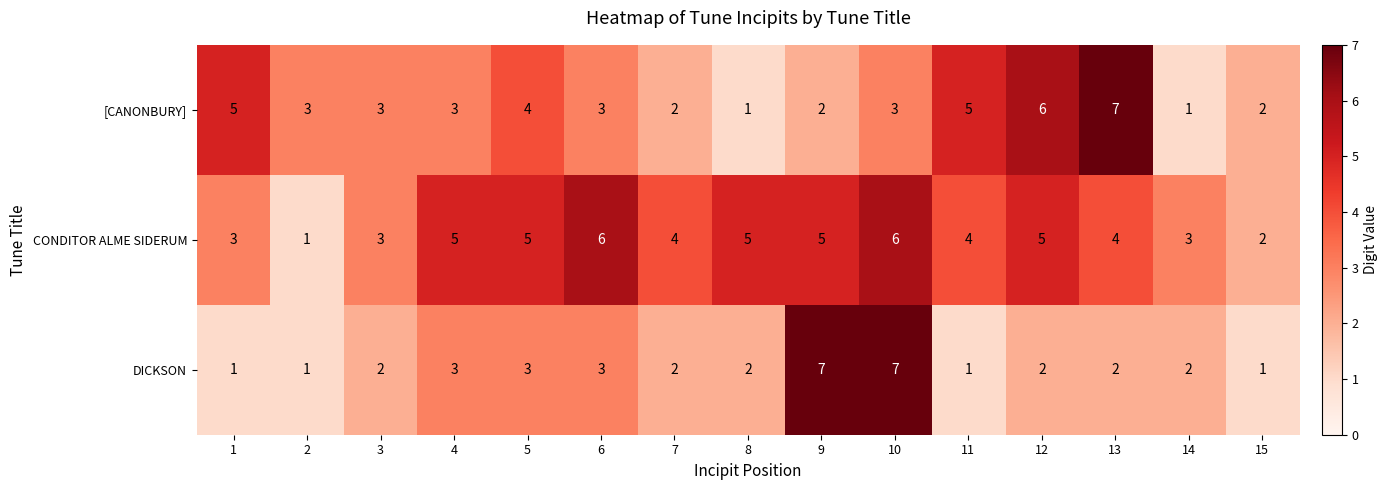

What is the maximum value shown in the chart?

7